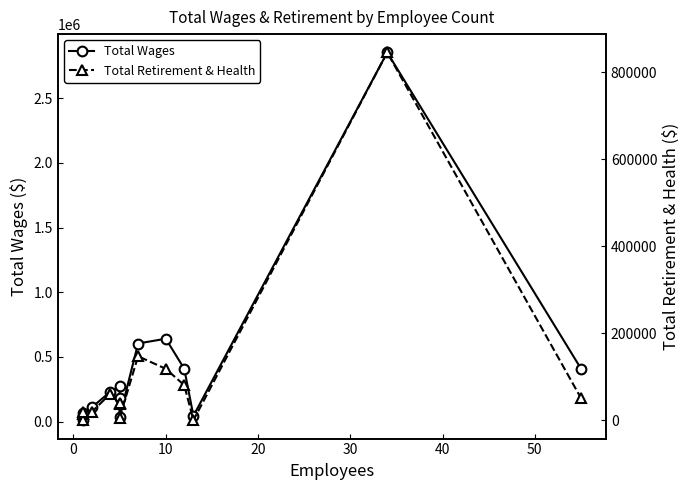

What are all the series names shown in the legend?

Total Wages, Total Retirement & Health